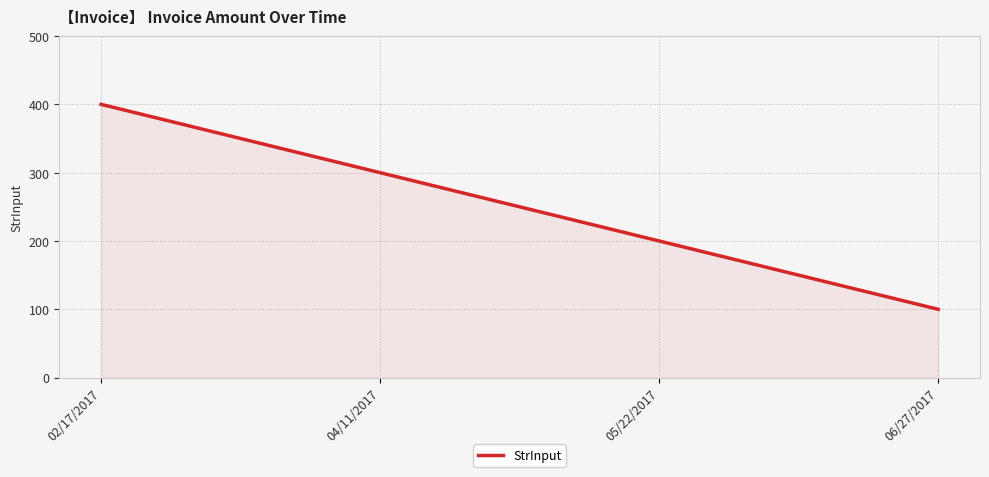

Reading left to right, transcribe all the data shown in this chart.

02/17/2017=400	04/11/2017=300	05/22/2017=200	06/27/2017=100